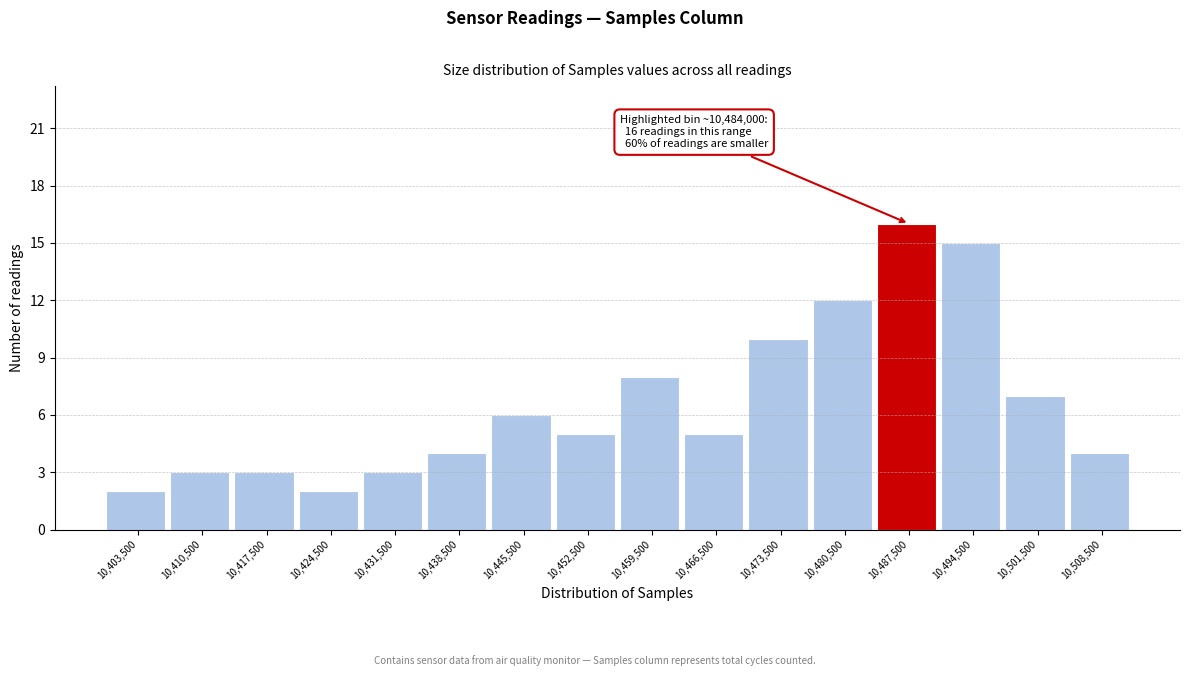

Over which range of the x-axis is the bar tallest?

10484000 to 10491000